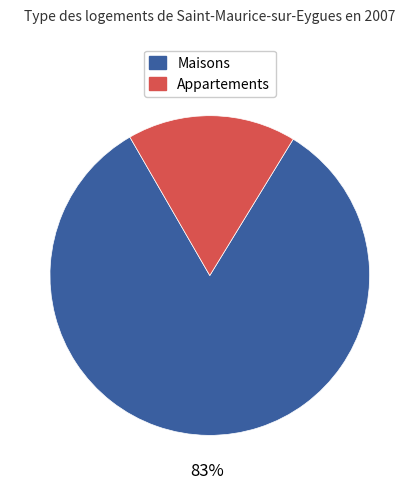

To the nearest percent, what is the difference between the largest and smallest slice percentages?

66%